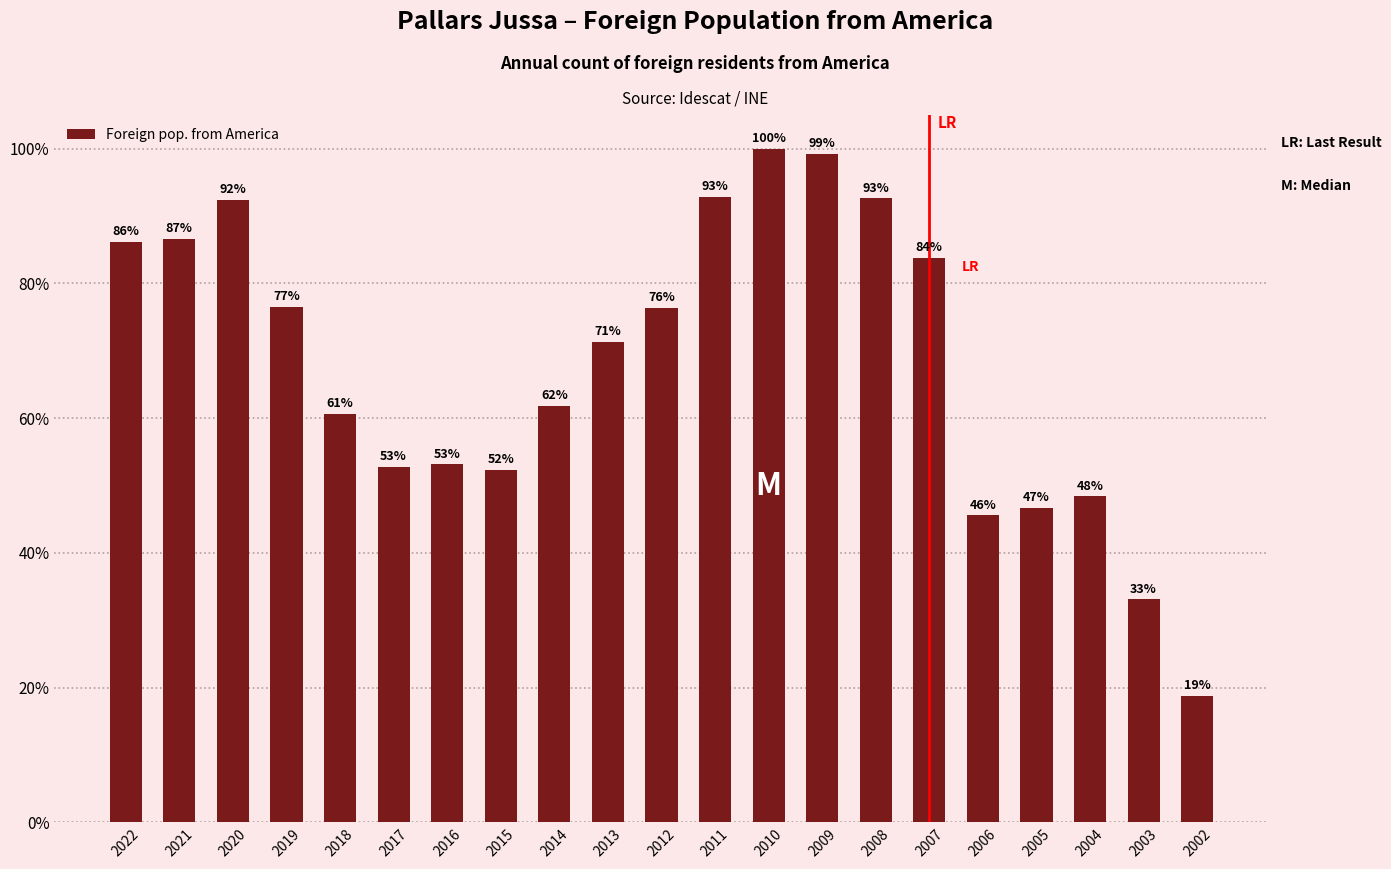

Which category has the lowest value across all series?

2002